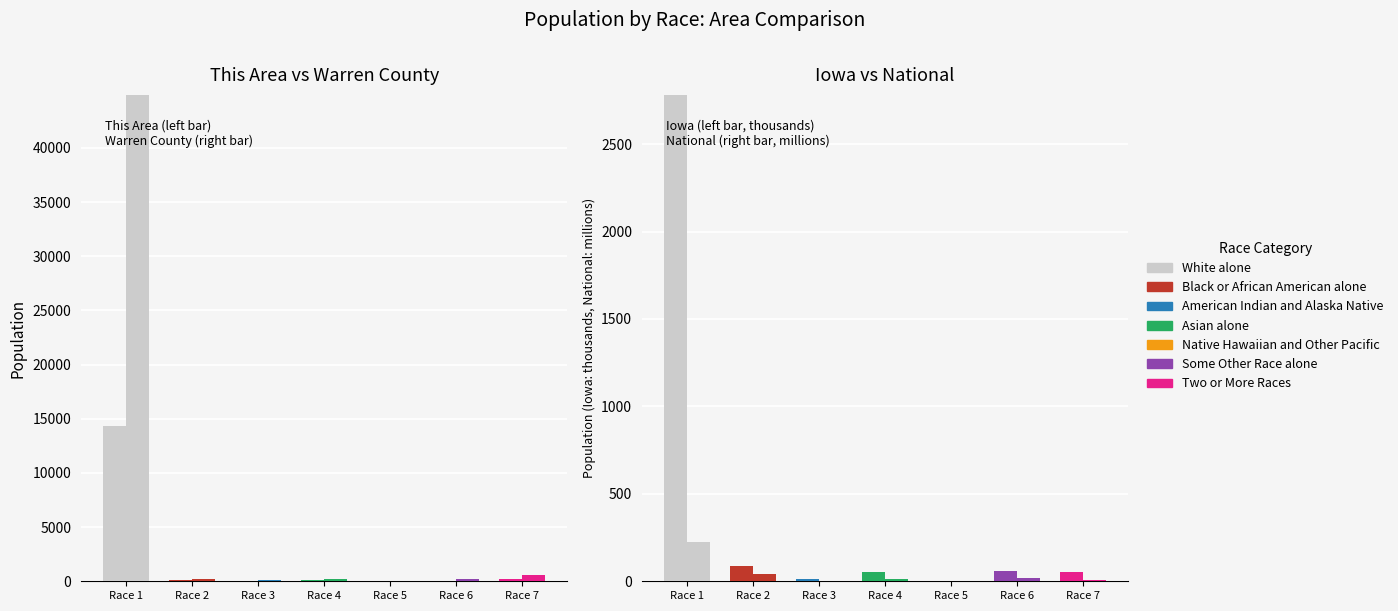

The value of This Area at Race 6 is -5867.4. True or false?

False